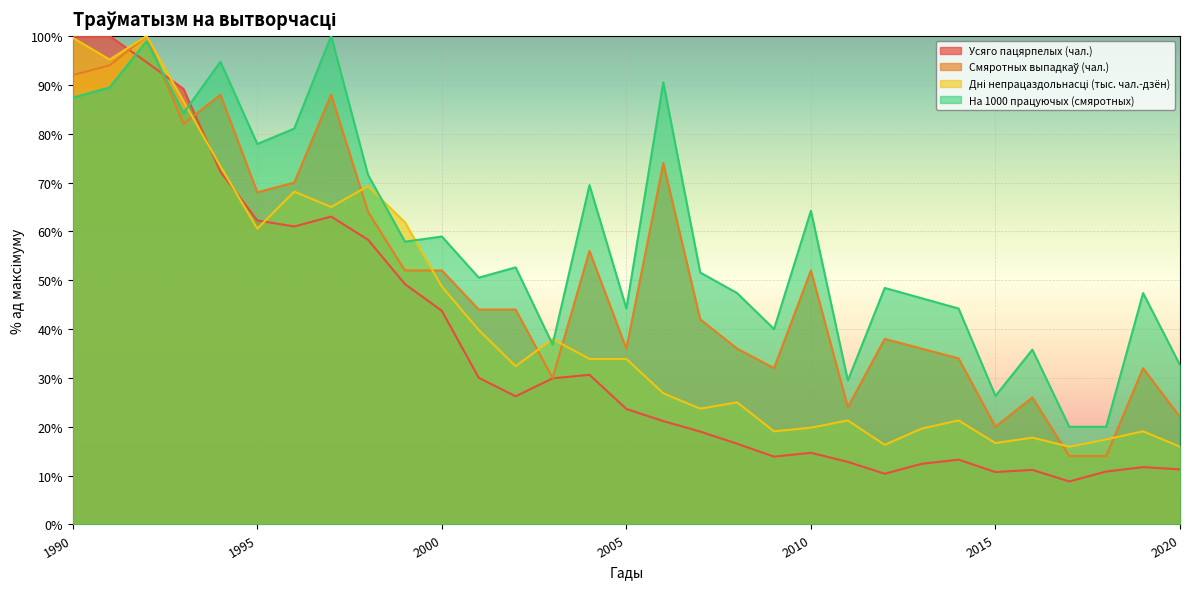

The value of На 1000 працуючых (смяротных) at 1995 is 135.6. True or false?

False